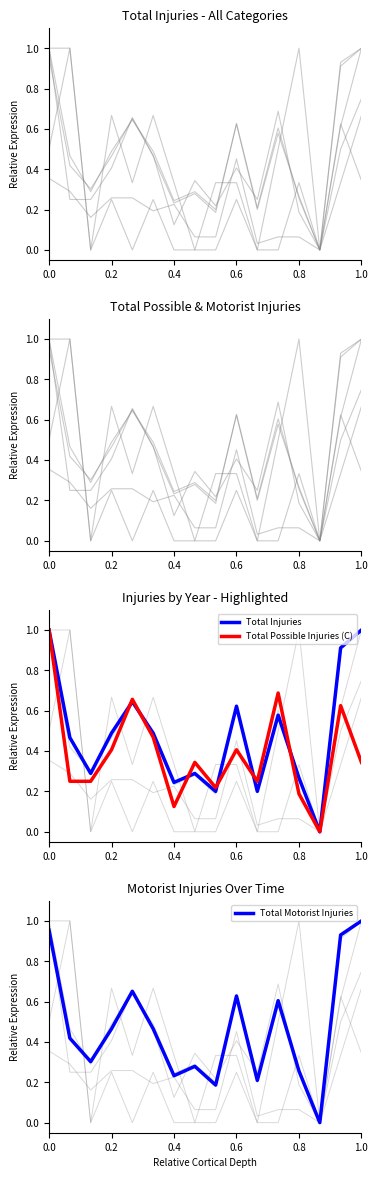

The Total Injuries series shows 0.4 at 0.4. True or false?

False